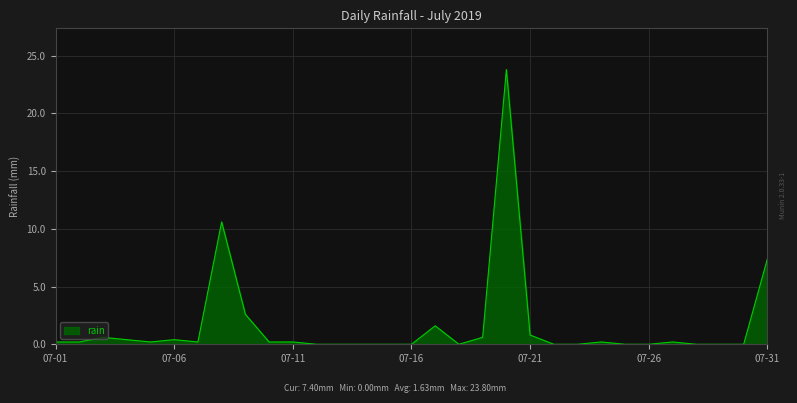

Reading right to left, list all the values displayed in this chart.

7.4	0.0	0.0	0.0	0.2	0.0	0.0	0.2	0.0	0.0	0.8	23.8	0.6	0.0	1.6	0.0	0.0	0.0	0.0	0.0	0.2	0.2	2.6	10.6	0.2	0.4	0.2	0.4	0.6	0.2	0.2